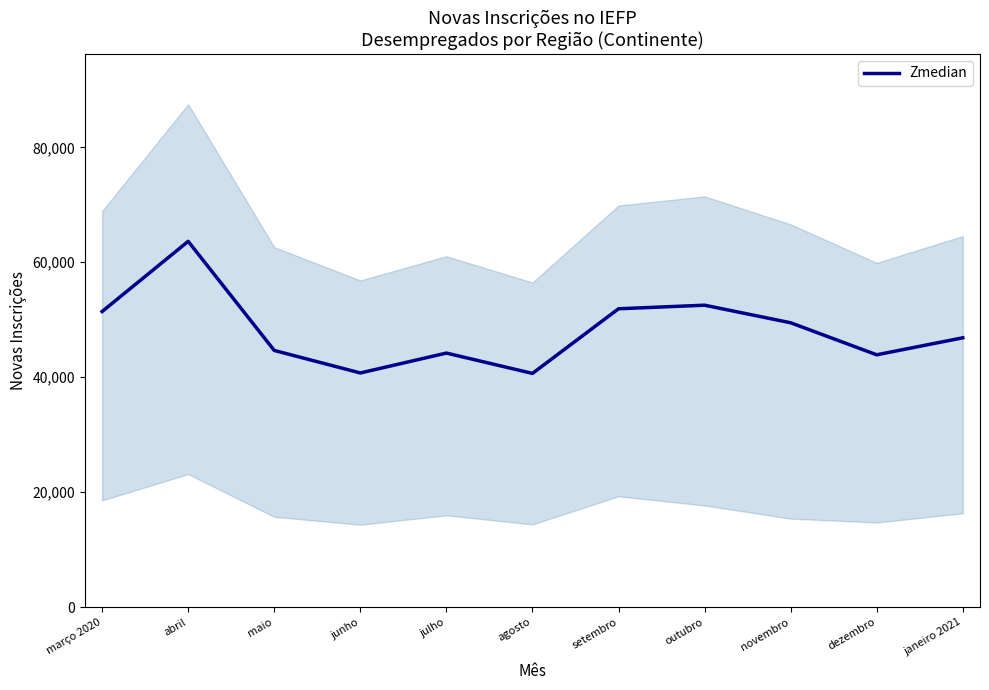

How many interior local valleys (lower than both neighbors) does the data have?

3